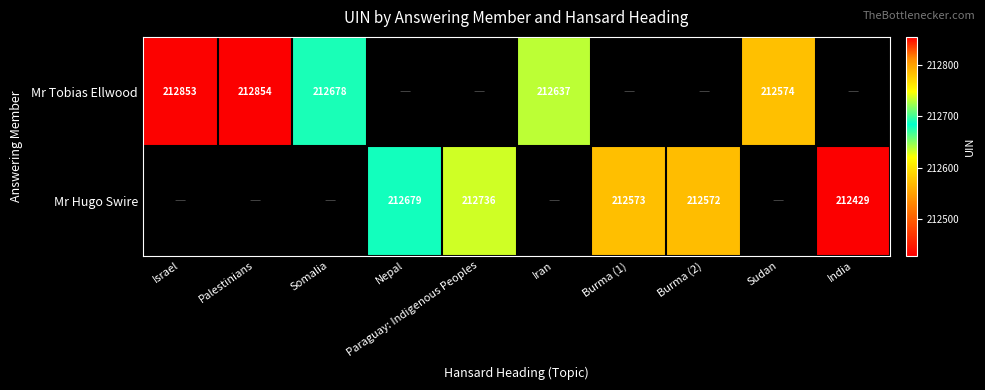

The Mr Hugo Swire series shows 378163 at Nepal. True or false?

False